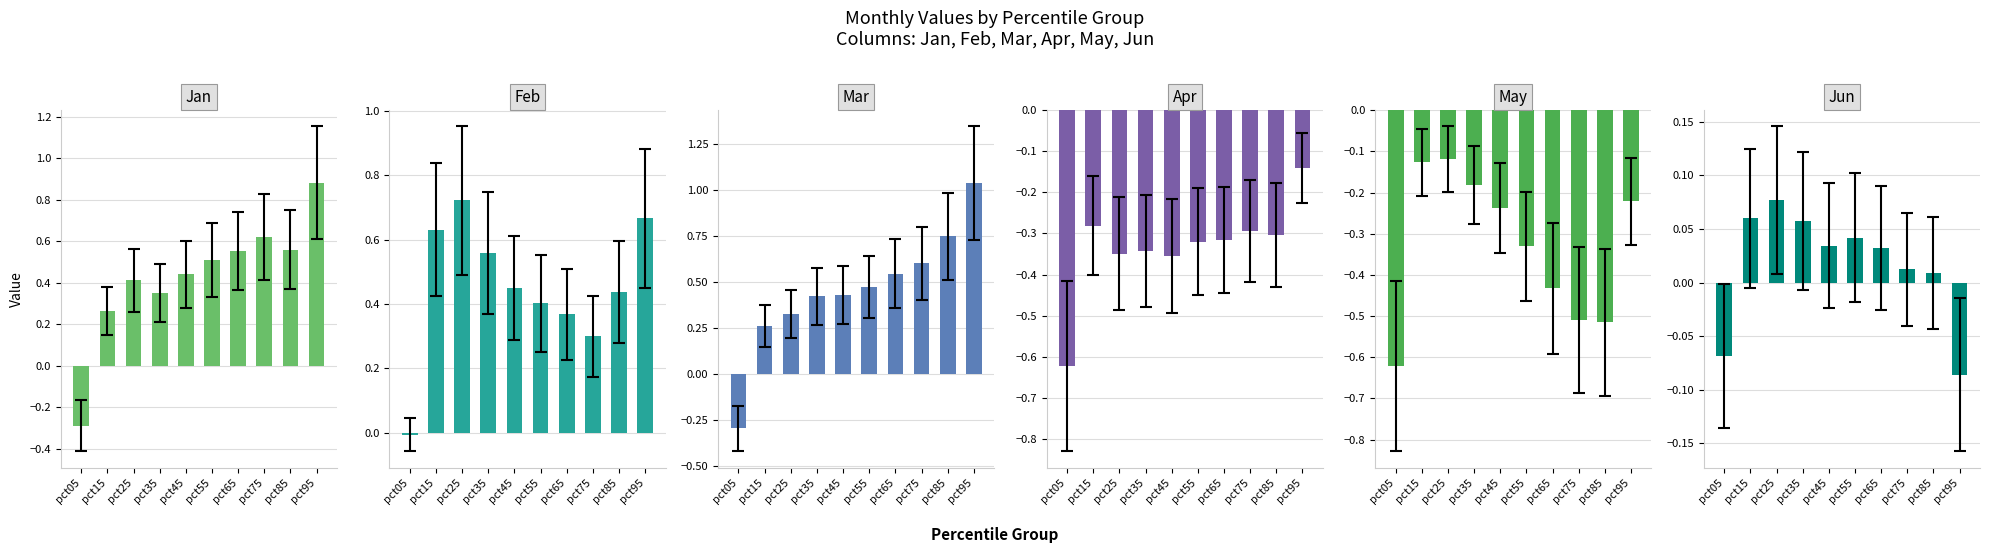

Are the bars grouped side by side (vs. stacked)?

Yes